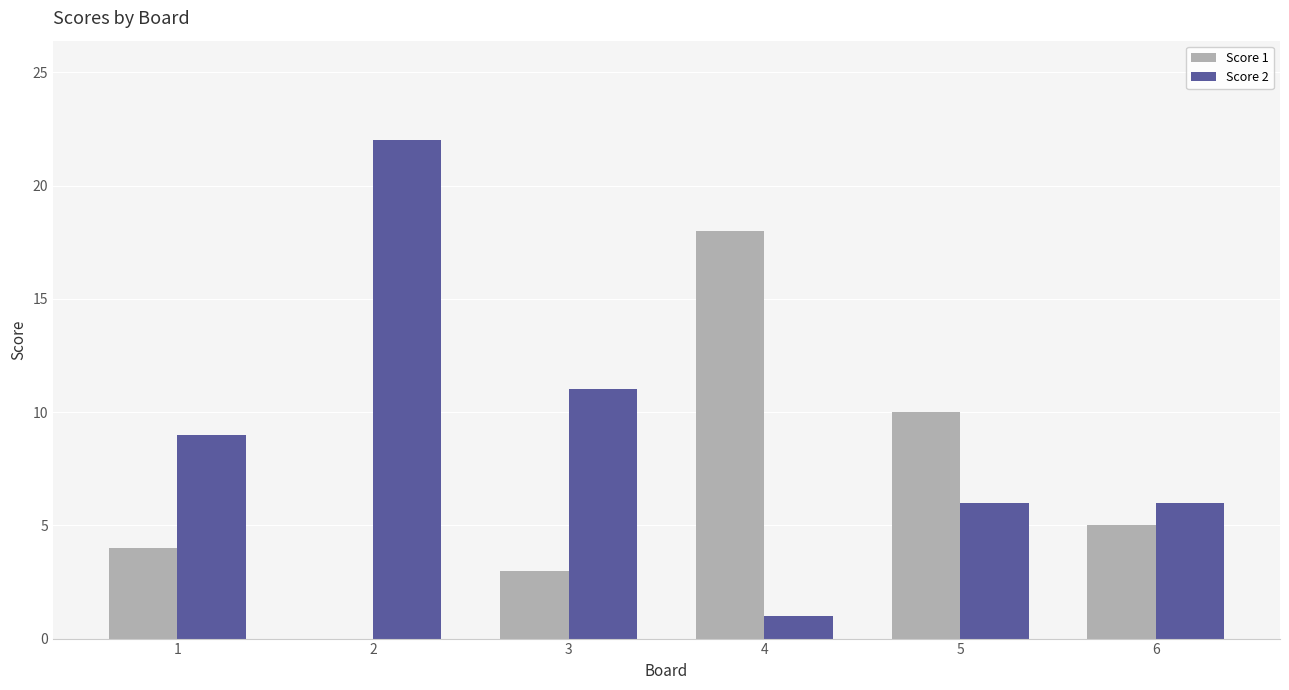

Is it true that Score 2 equals 2 at 5?

False